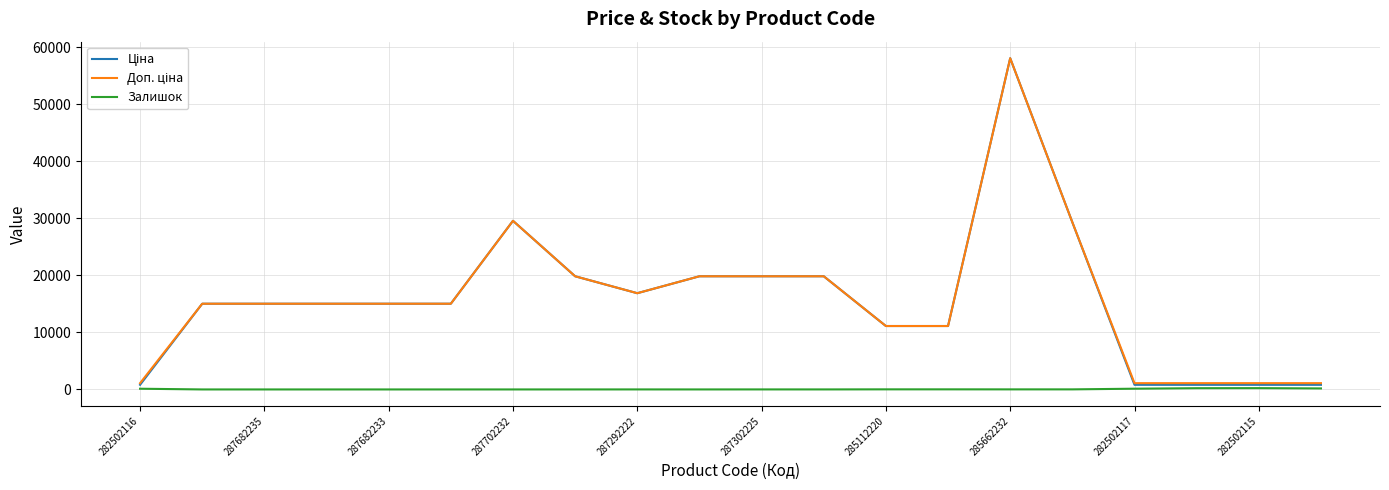

At how many categories does at least one series exceed 22367?

3